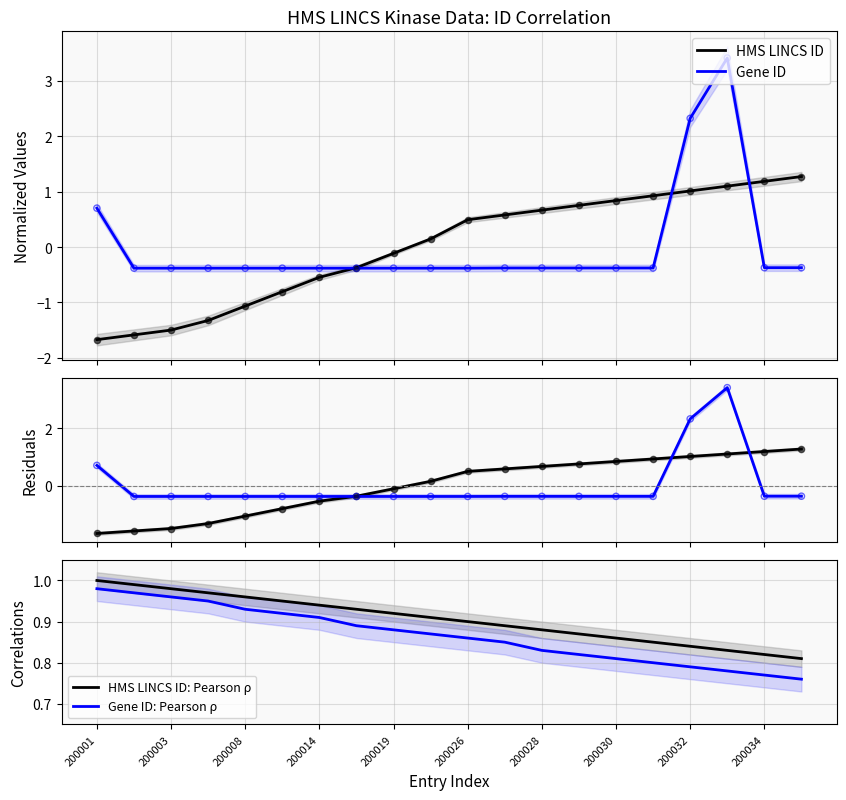

What is the maximum value for HMS LINCS ID?

1.3